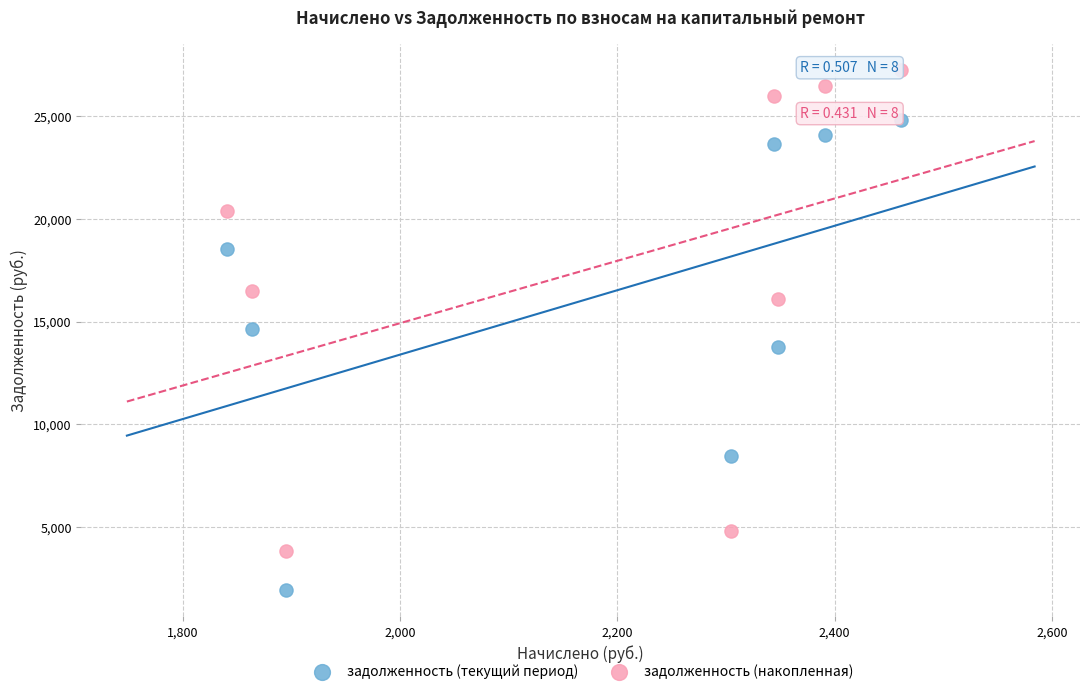

Which series reaches the maximum Y coordinate?

задолженность (накопленная)